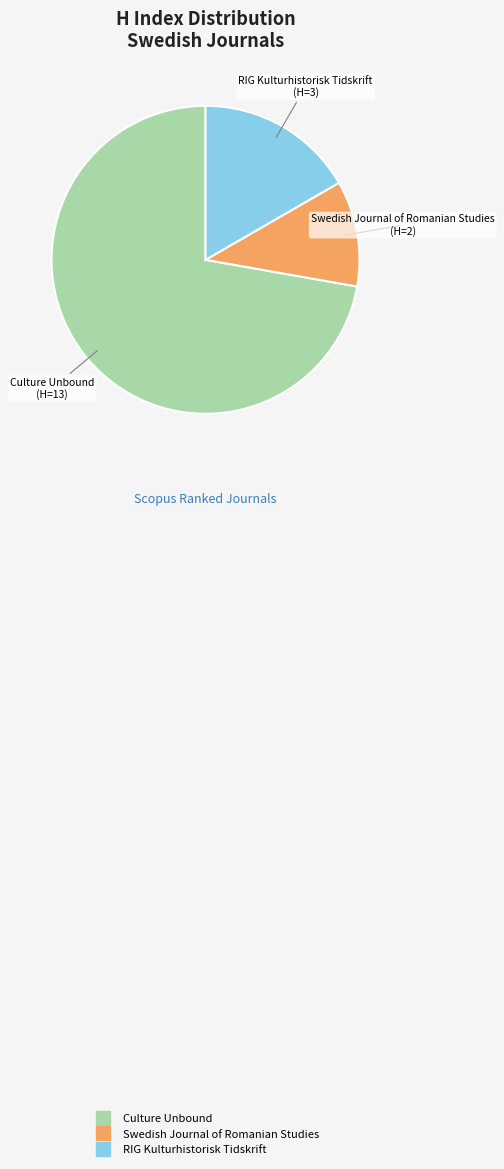

Which category has the smallest portion of the pie?

Swedish Journal of Romanian Studies